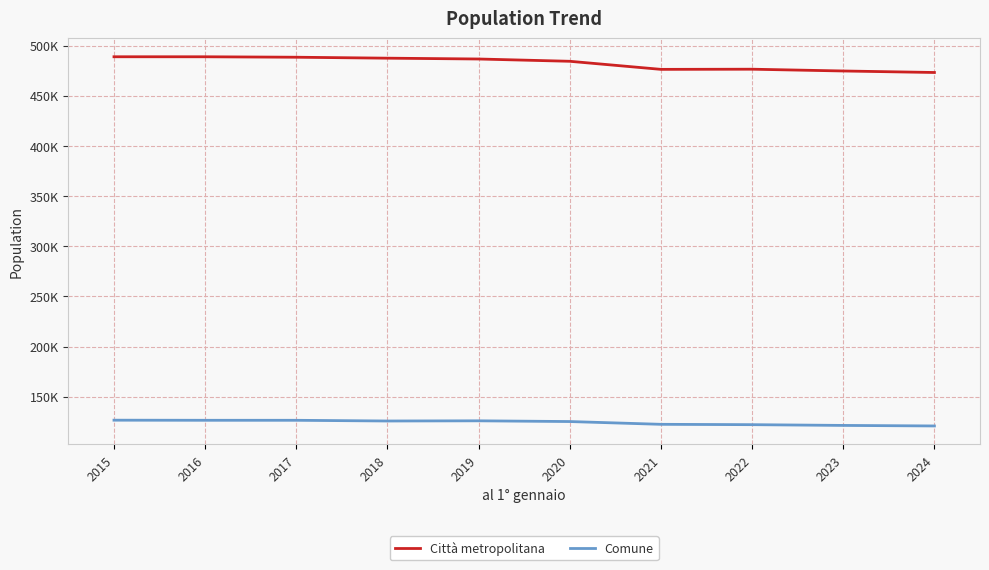

Does the chart have visible grid lines?

Yes